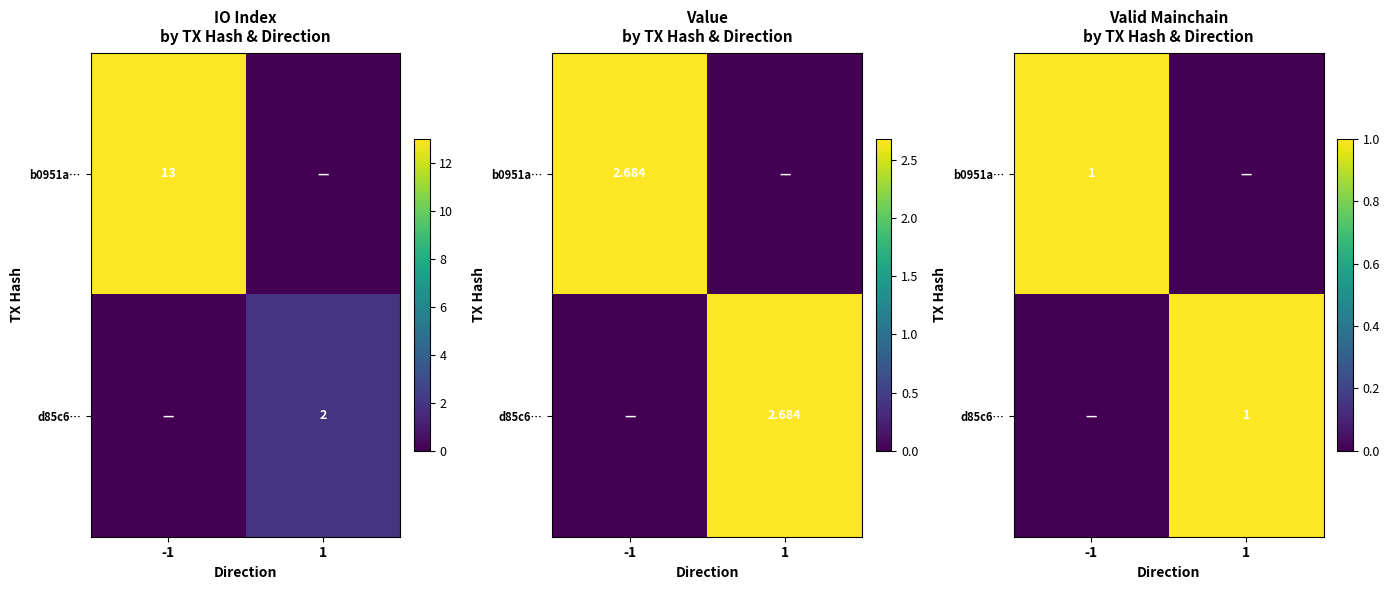

The b0951a… series shows 0 at 1. True or false?

True